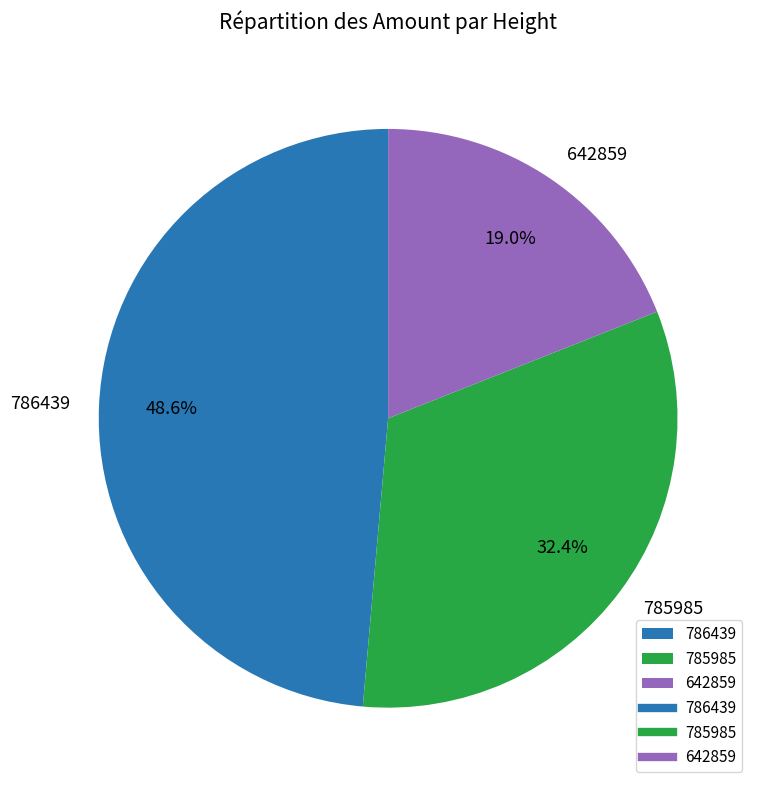

What portion of the pie excludes 786439?

51.4%